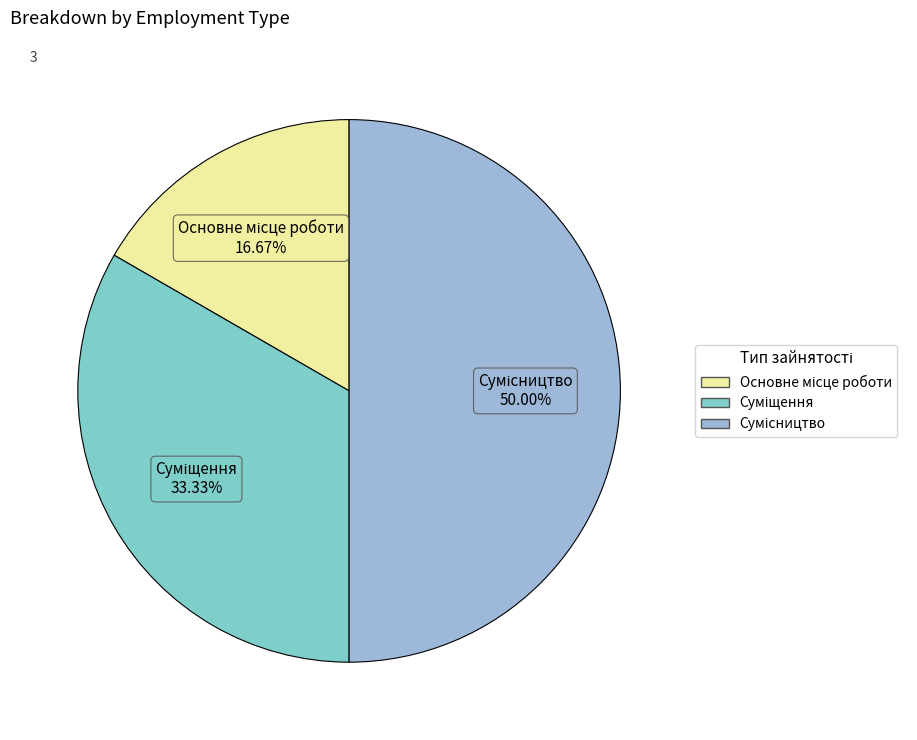

What is the change in value from Основне місце роботи to Сумісництво?

+2